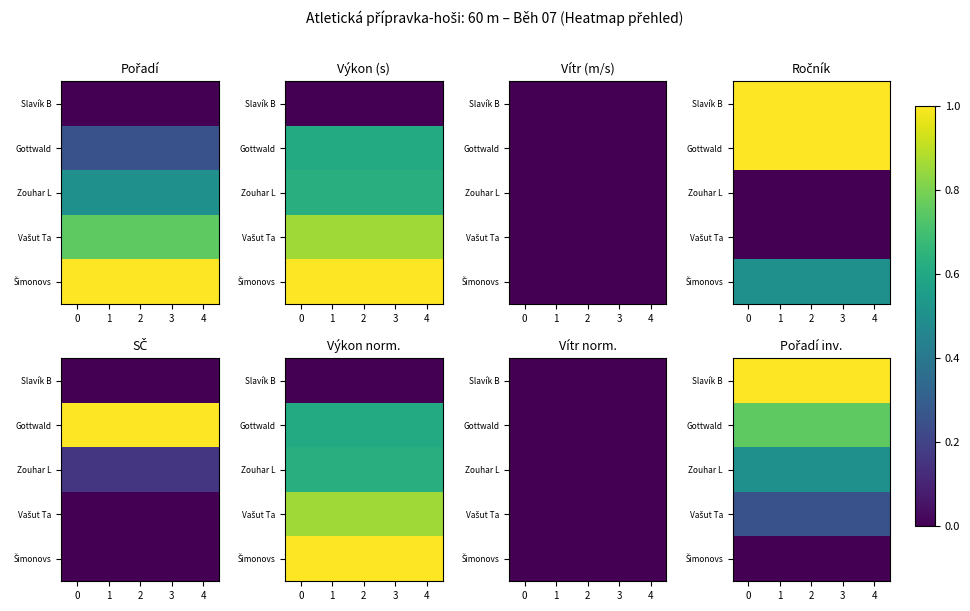

At 2, list the series in order from smallest to largest.

Šimonovs, Vašut Ta, Zouhar L, Gottwald, Slavík B